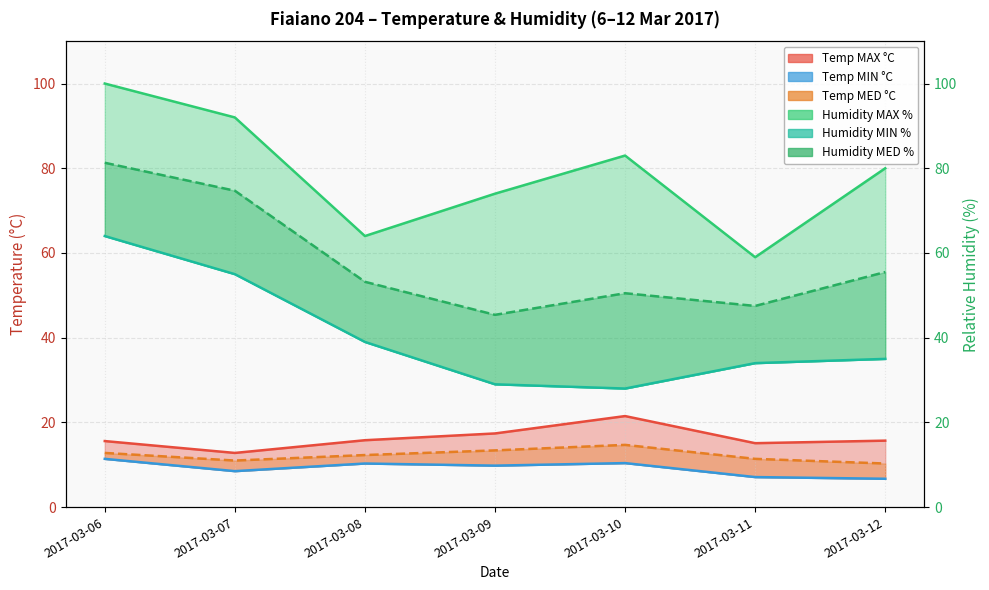

True or false: Humidity MAX % has a value of 59.0 at 2017-03-11.

True